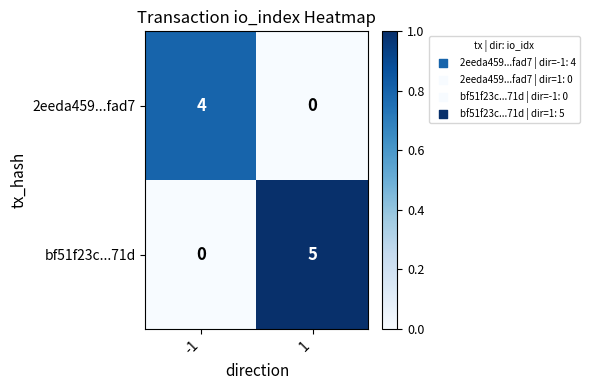

What is the greatest value displayed?

5